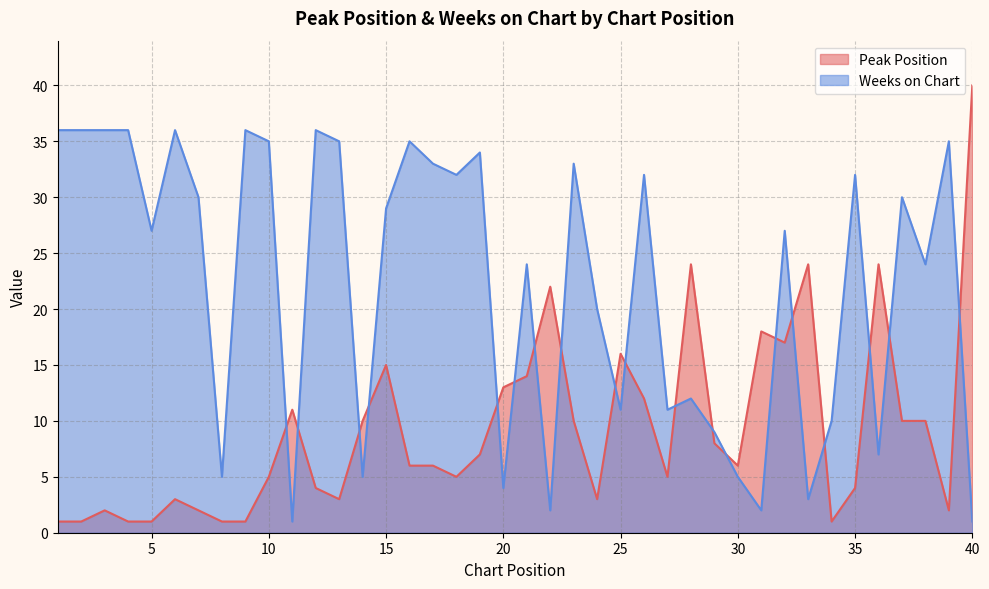

At which label is Peak Position closest to 20?

22